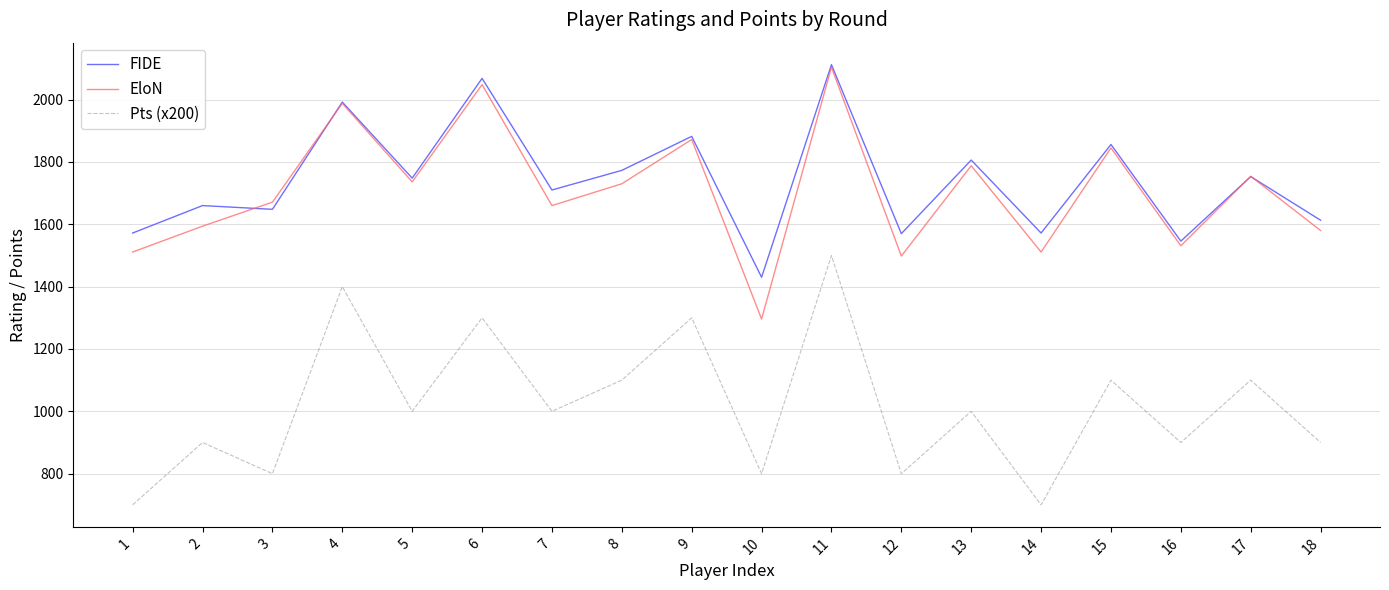

What is the total value across all series at 16?

3977